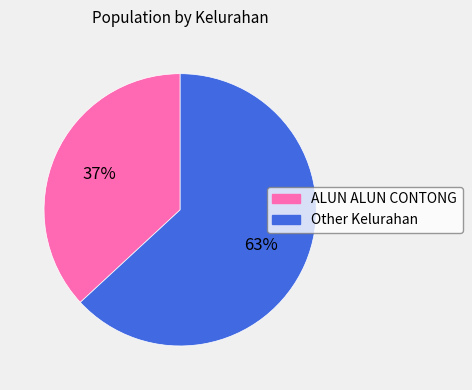

To the nearest percent, what percentage of the pie is Other Kelurahan?

63%